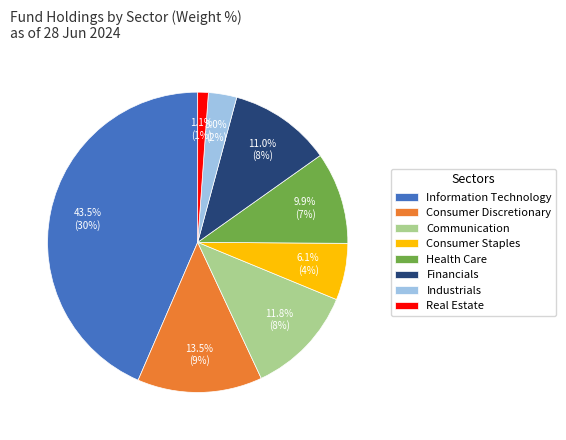

Is Real Estate the majority of the pie?

No